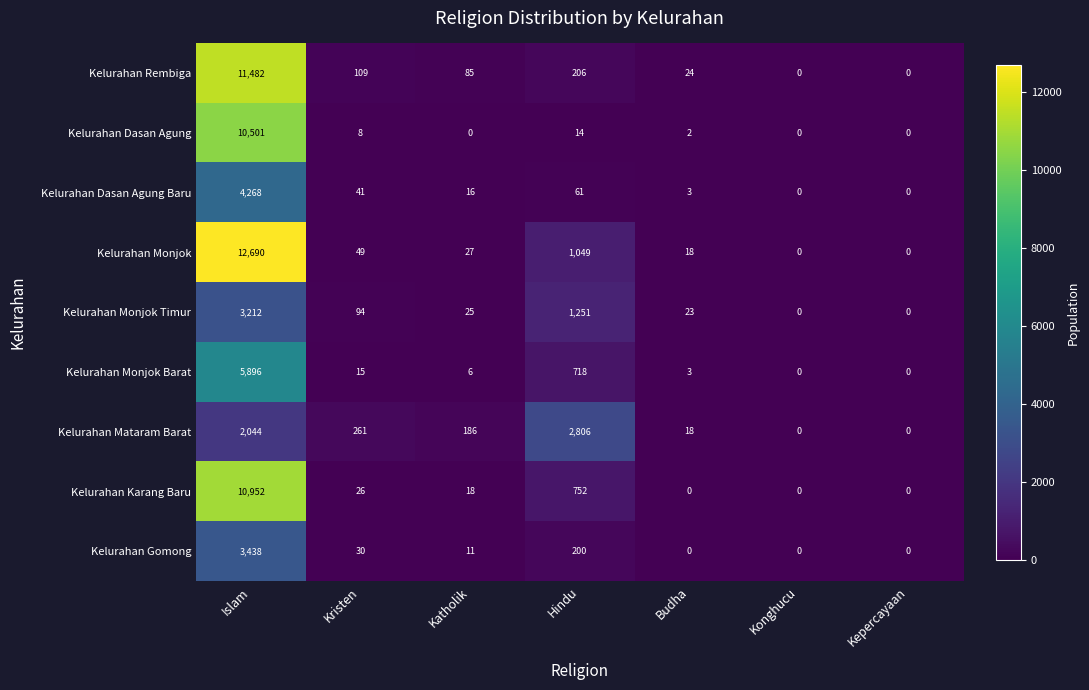

Which series changed the most between Kristen and Kepercayaan?

Kelurahan Mataram Barat